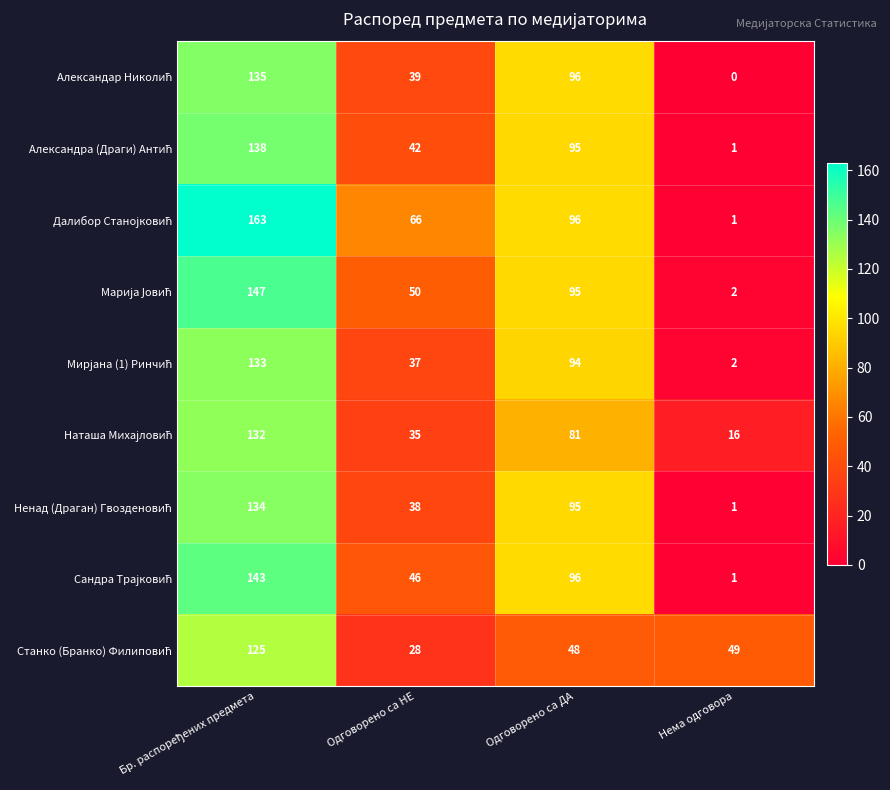

What is the spread (max minus min) of values at Одговорено са ДА?

48